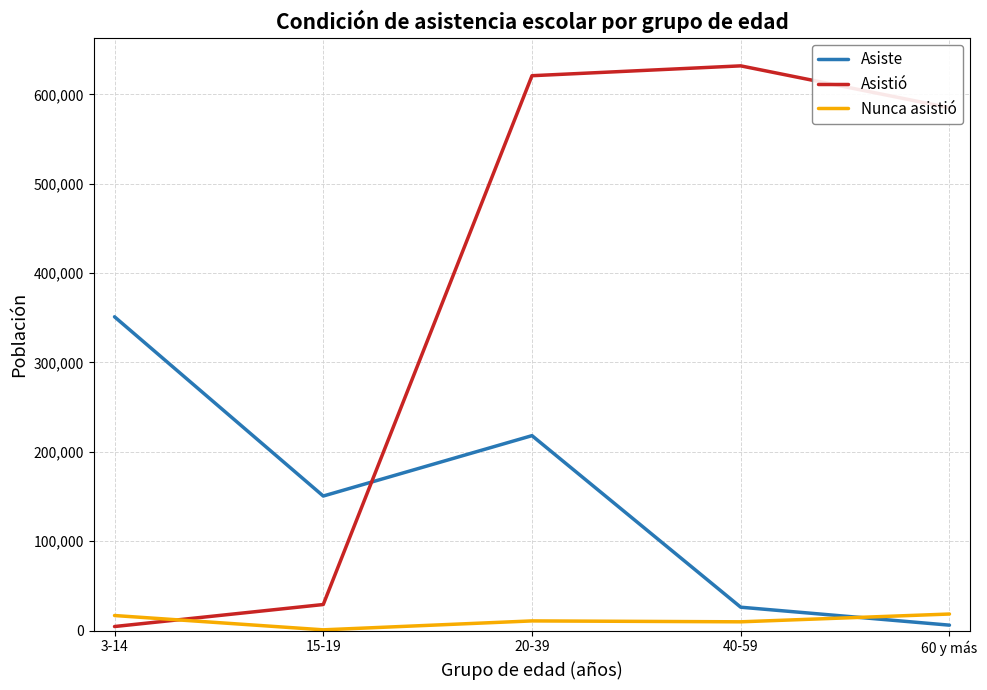

Between 3-14 and 15-19, which series saw the biggest shift?

Asiste